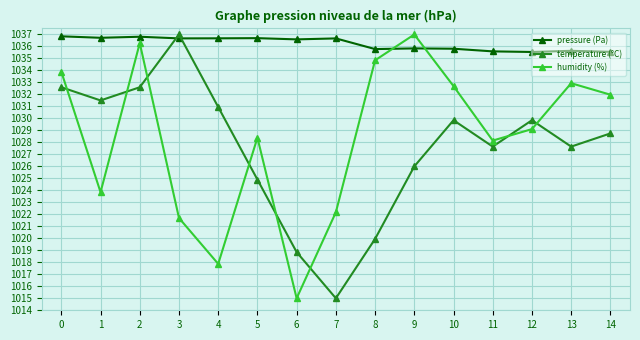

Where is the first local maximum for humidity (%)?

2